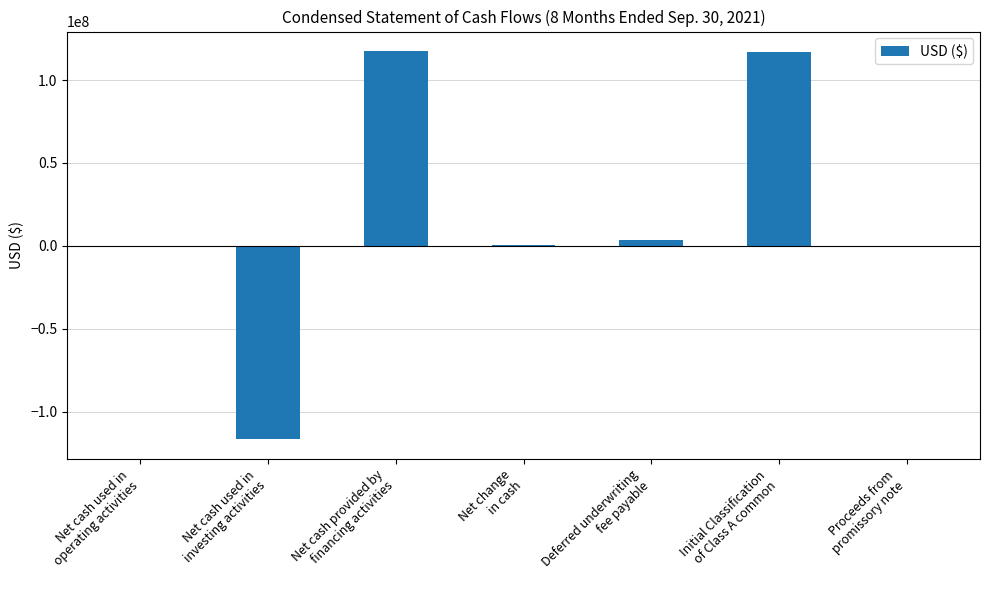

What is the greatest value displayed?

117521607